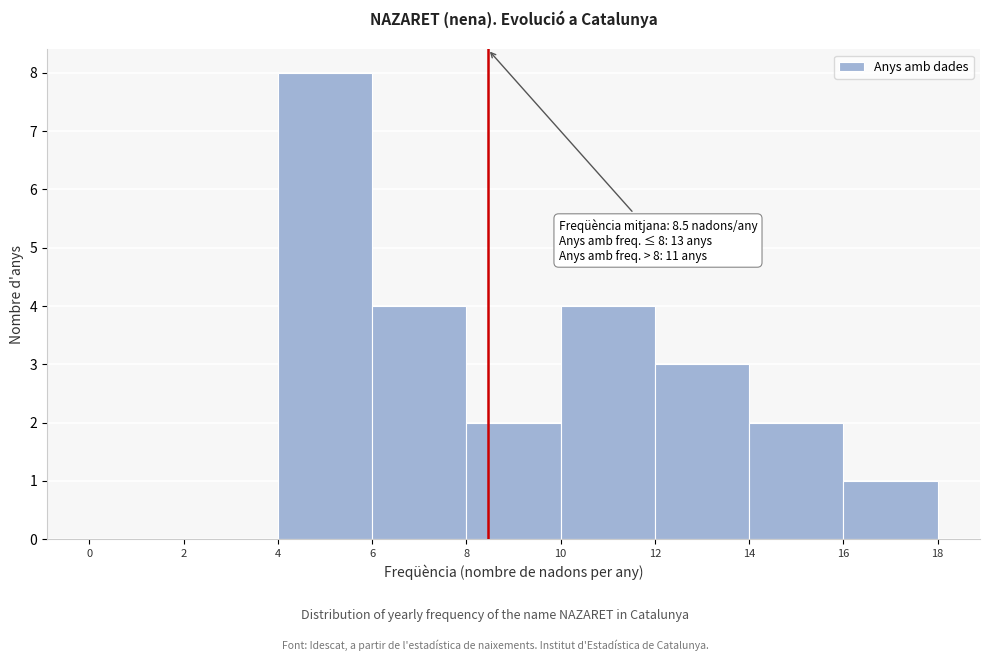

Which range on the x-axis has the tallest bar?

4 to 6